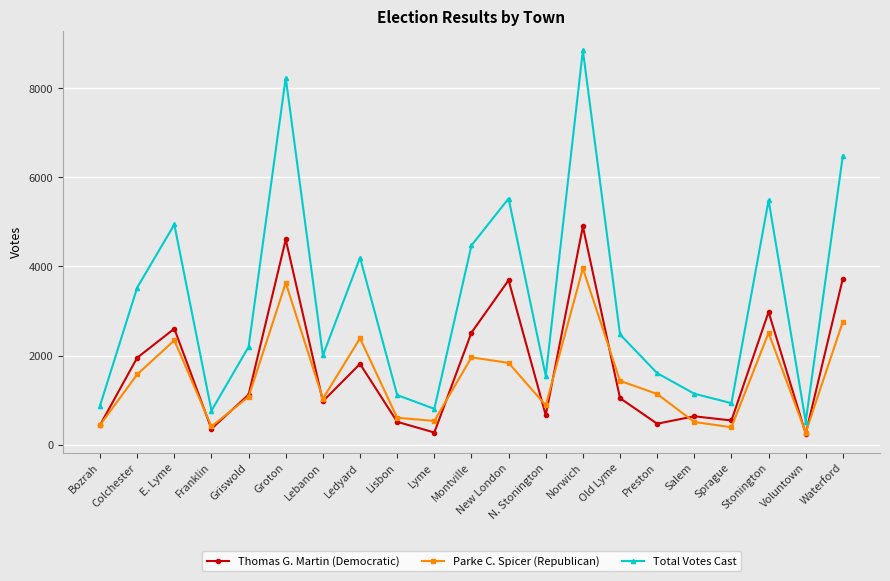

What are all the series names shown in the legend?

Thomas G. Martin (Democratic), Parke C. Spicer (Republican), Total Votes Cast